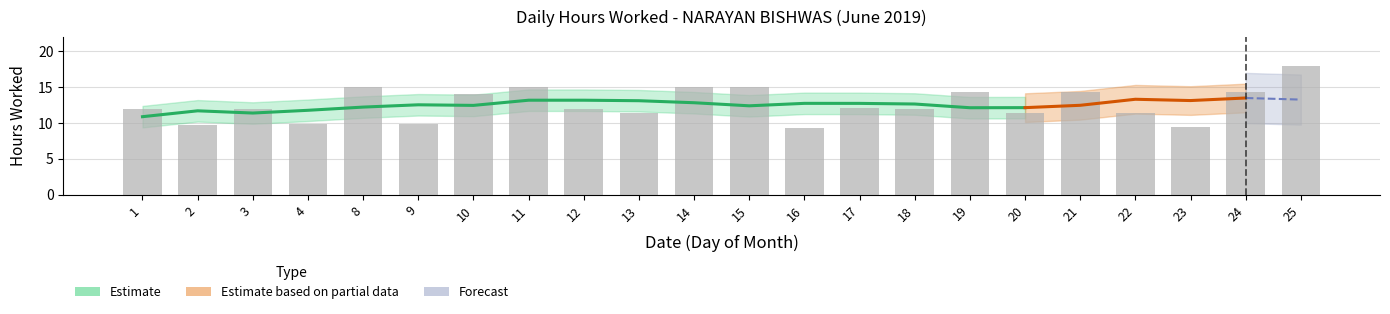

What is the difference between the values at 14 and 17?

2.9